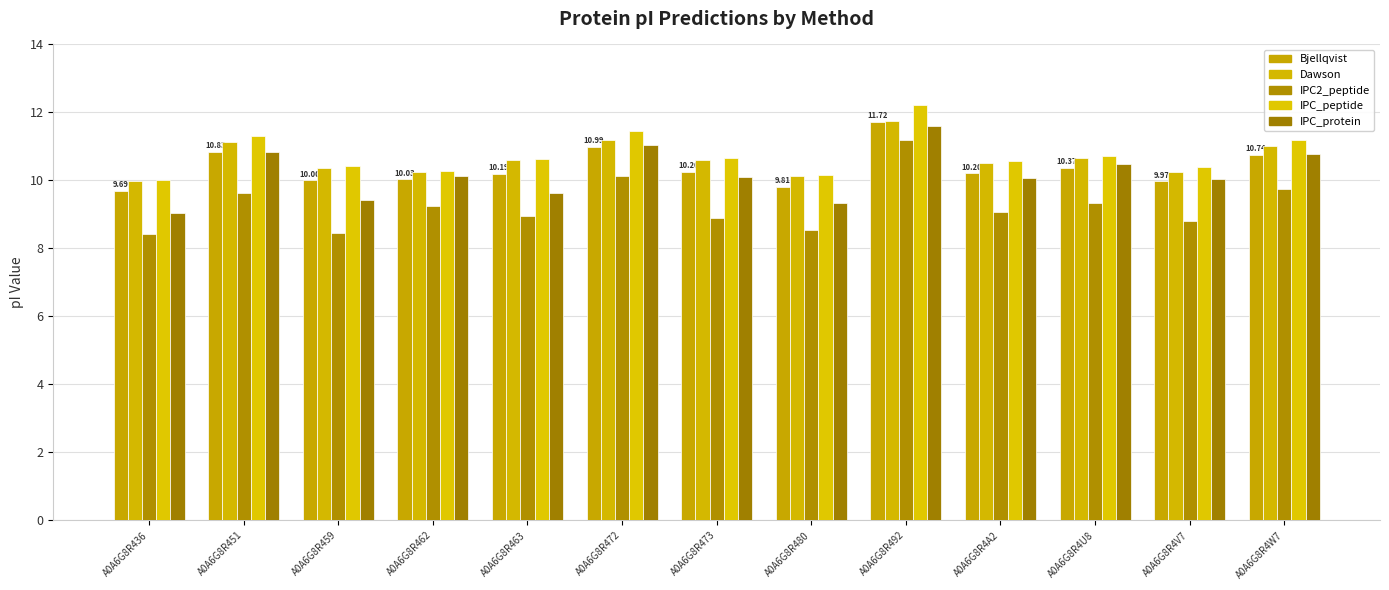

At how many categories does at least one series exceed 9?

13